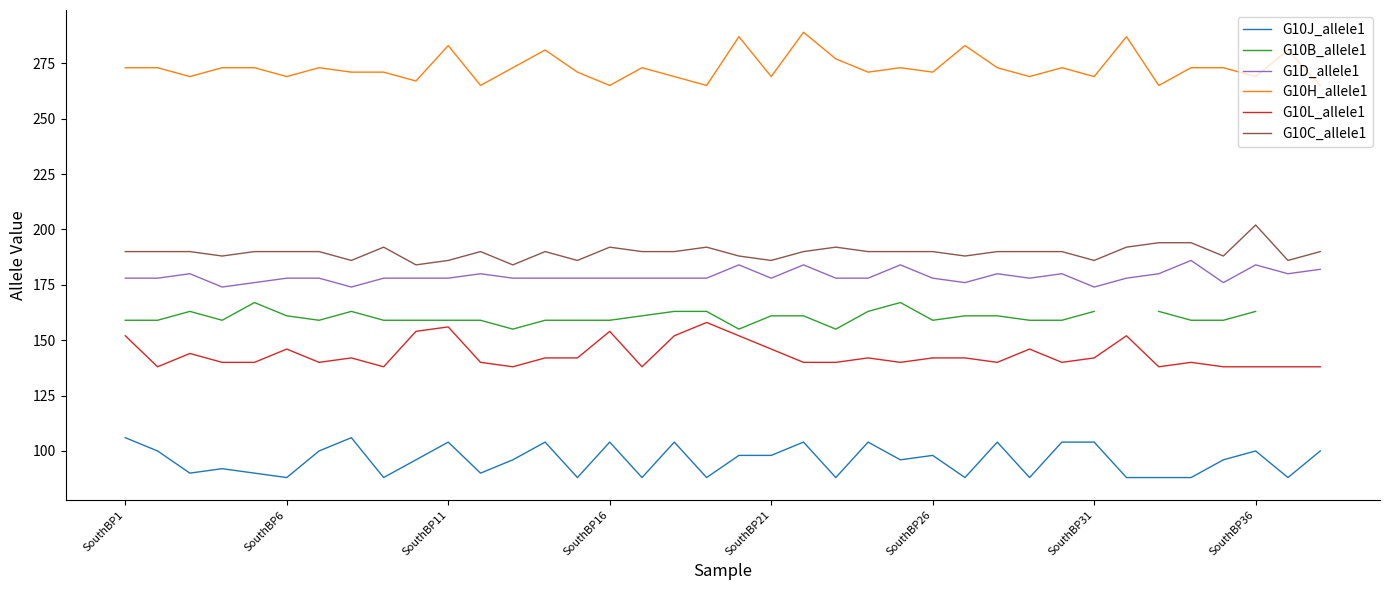

Is it true that G10C_allele1 equals 192 at SouthBP16?

True